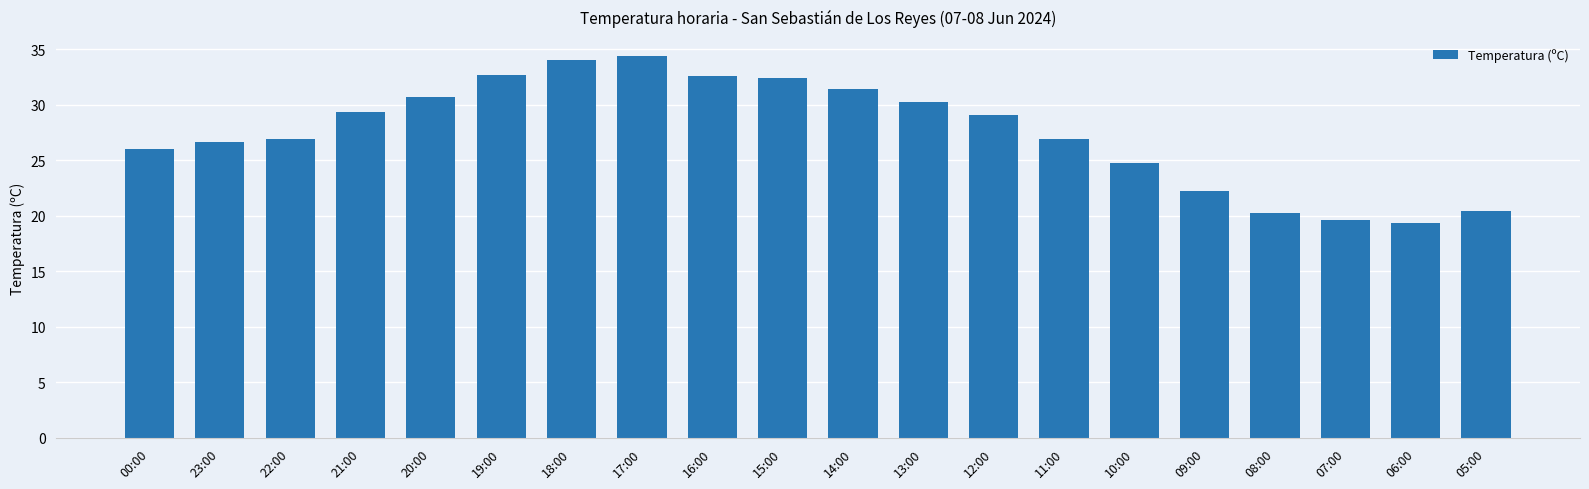

The value at 14:00 is 31.4. True or false?

True